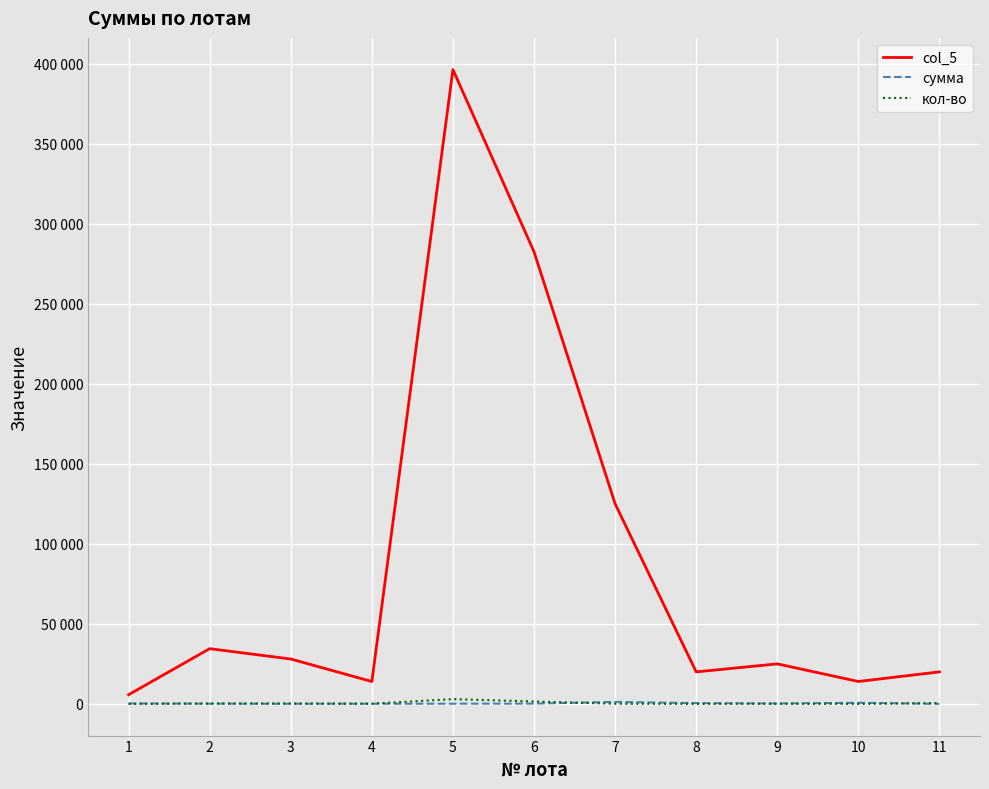

Which series has the largest range (max minus min)?

col_5